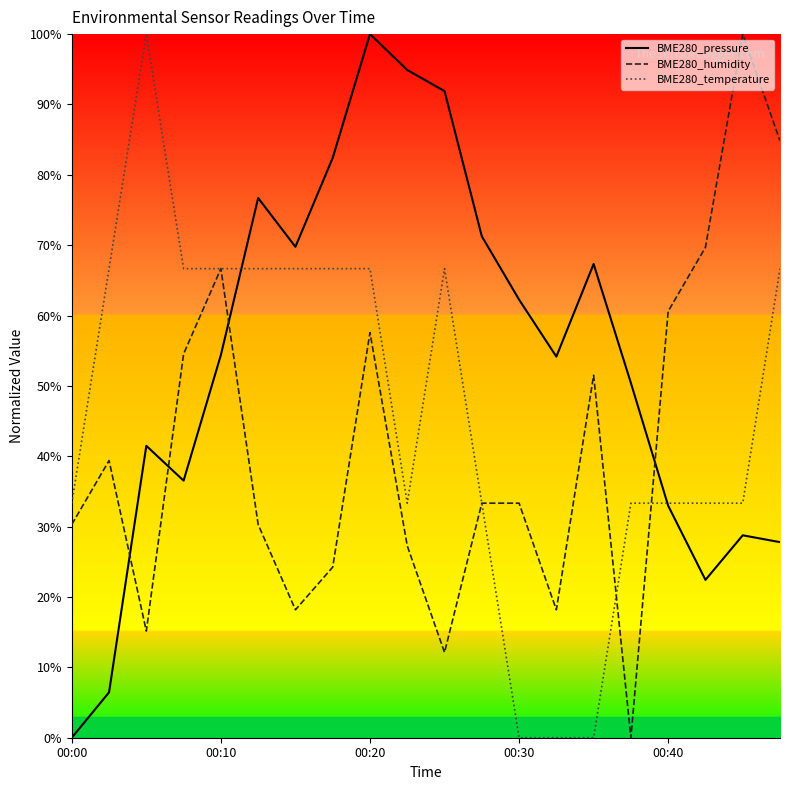

In BME280_temperature, how many points are higher than both neighbors (excluding endpoints)?

2